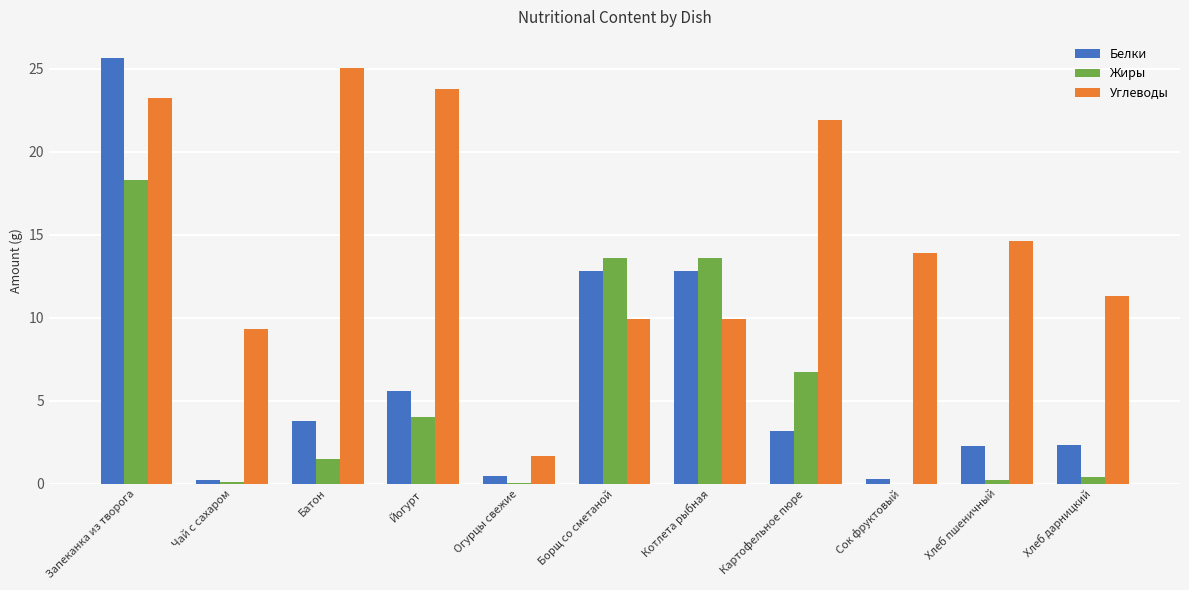

Which category has the highest value in the Белки series?

Запеканка из творога